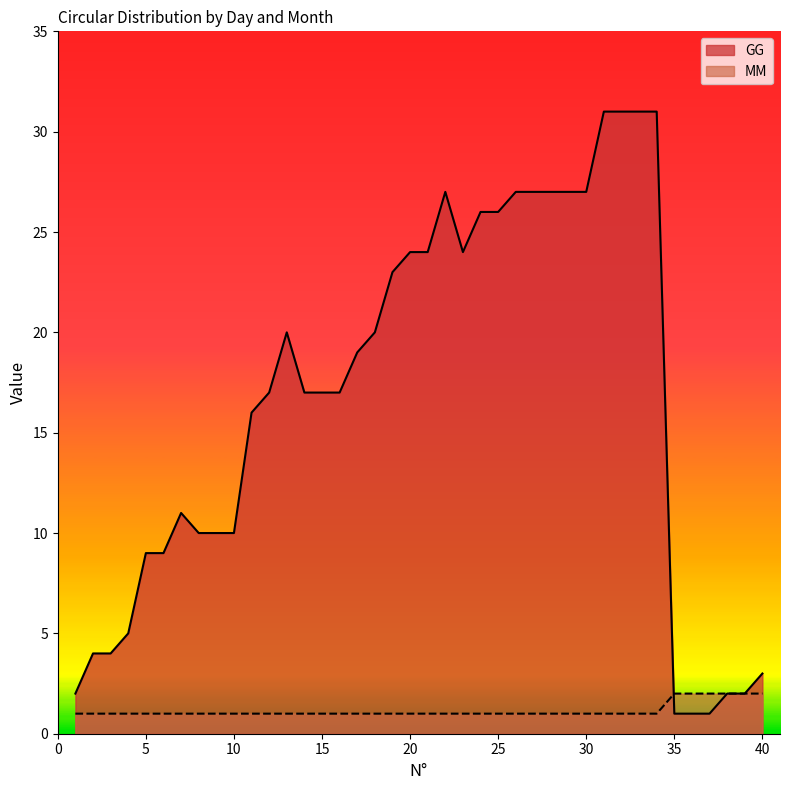

What is the difference between the maximum and minimum values in the GG series?

30